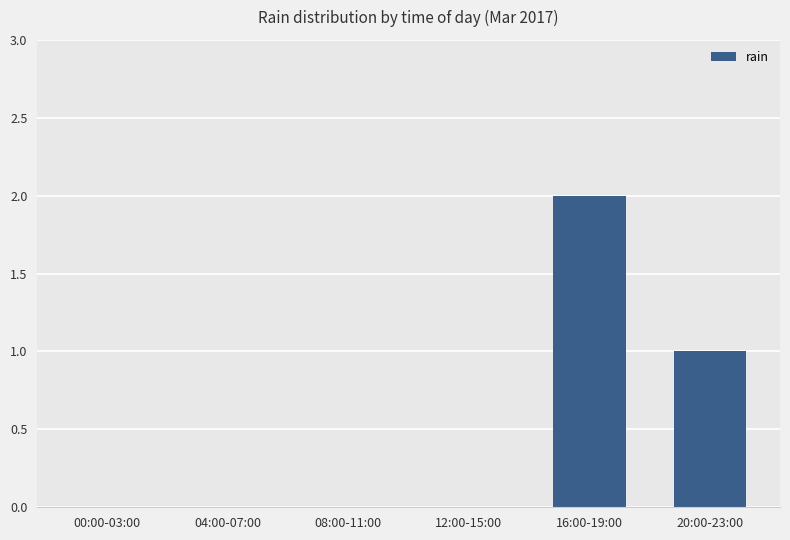

Count the number of data series in this chart.

1